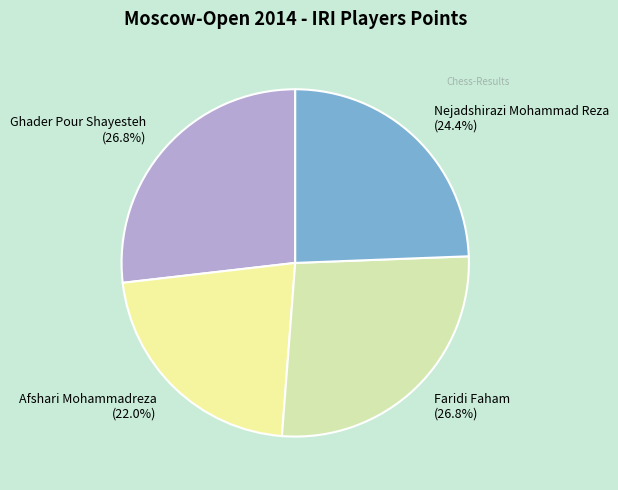

What is the total percentage of Afshari Mohammadreza and Faridi Faham?

48.8%